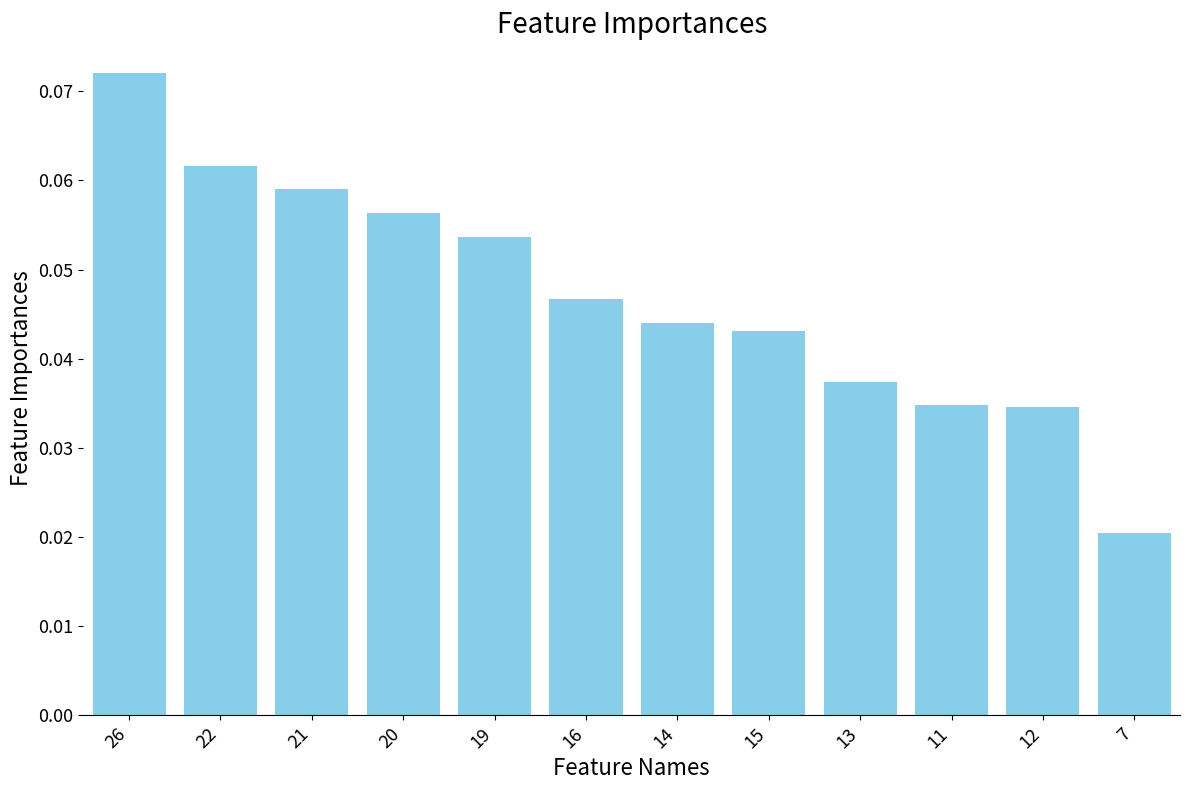

What position from the left is 15?

8